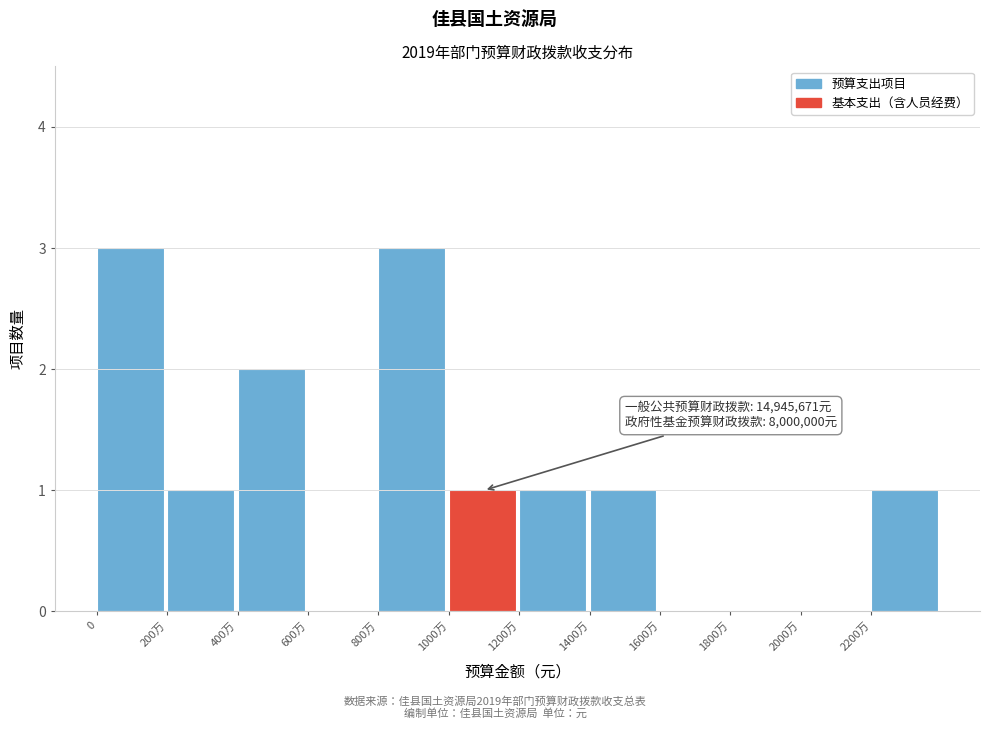

Reading right to left, list all the values displayed in this chart.

2200万=1	2000万=0	1800万=0	1600万=0	1400万=1	1200万=1	1000万=1	800万=3	600万=0	400万=2	200万=1	0=3